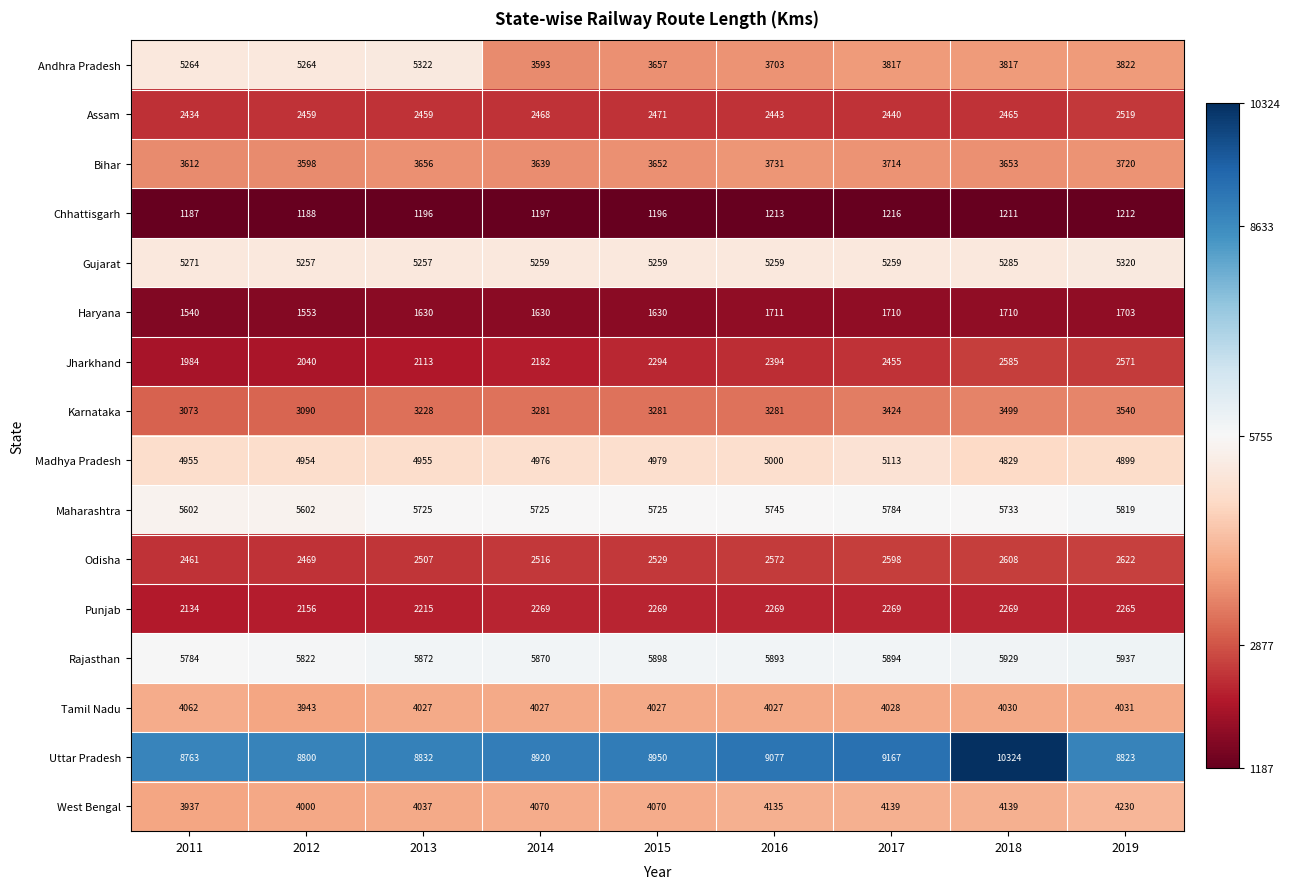

Which series has the widest spread of values?

Andhra Pradesh